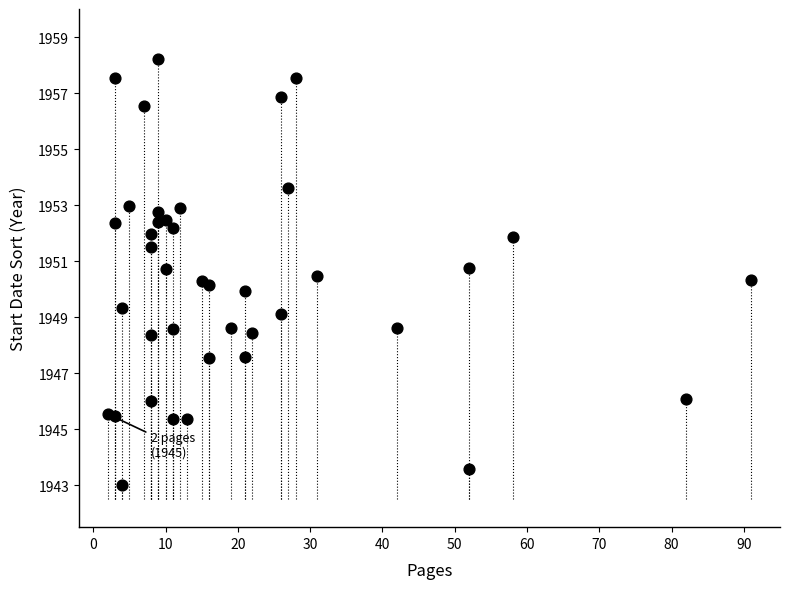

What is the range of Y values (max minus min)?

15.2